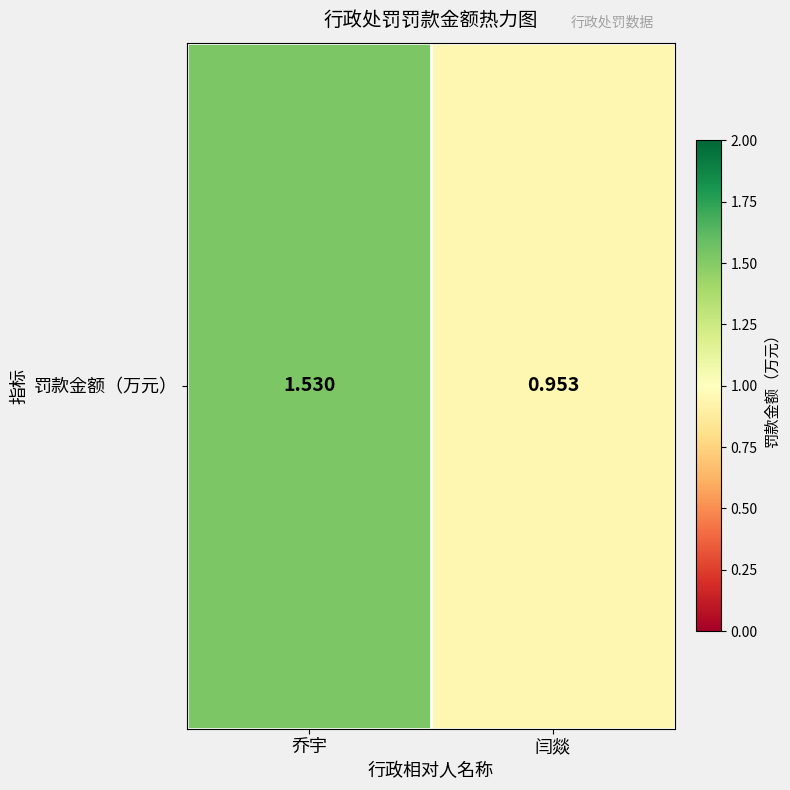

What is the smallest value displayed?

1.0